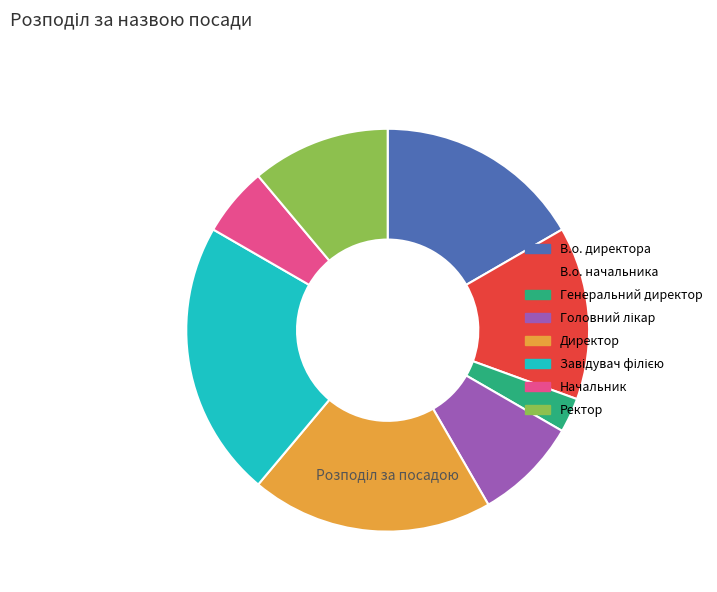

What is the smallest slice in the pie chart?

Генеральний директор